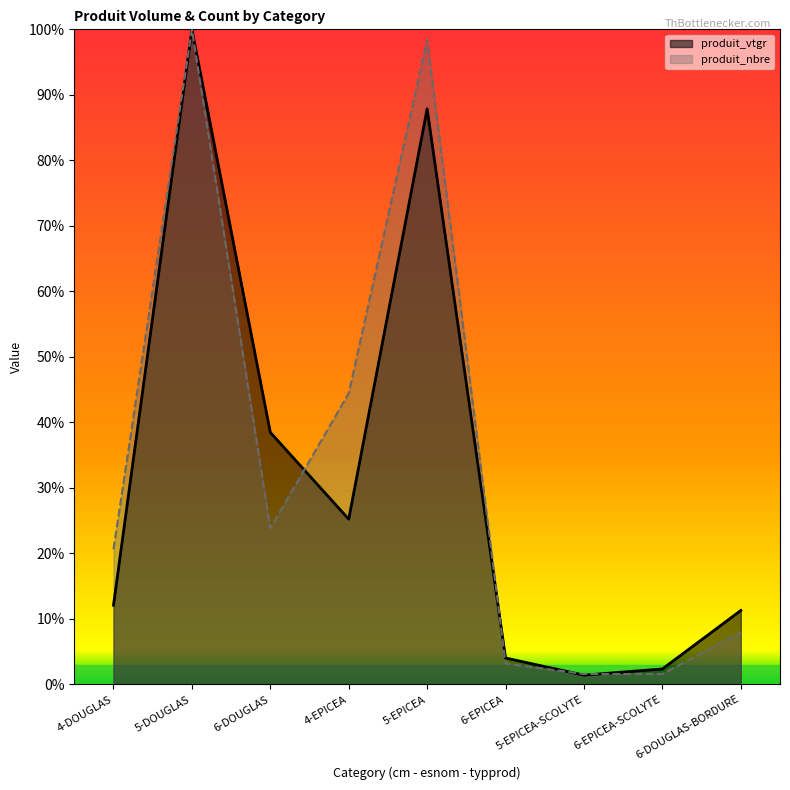

What is the difference between the produit_vtgr values at 4-EPICEA and 6-DOUGLAS?

13.2